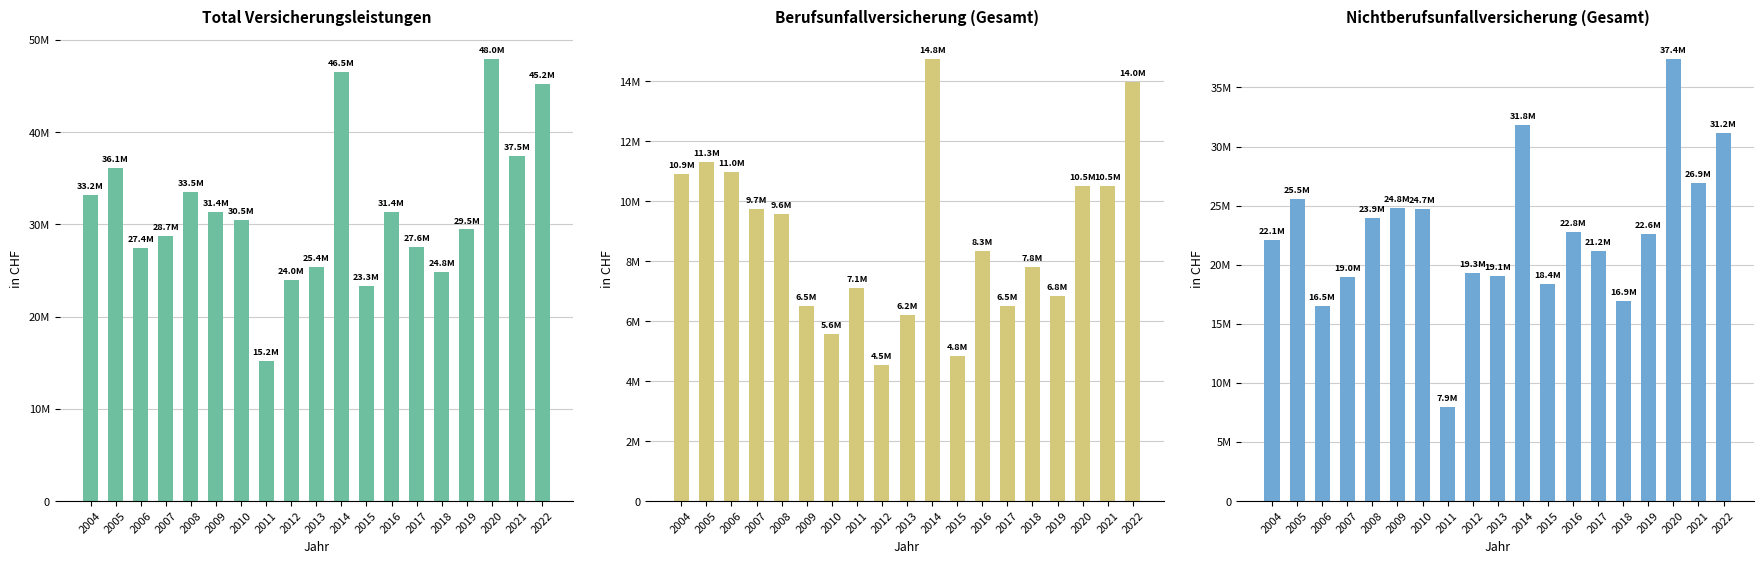

What is the spread (max minus min) of values at 2017?

21053441.7